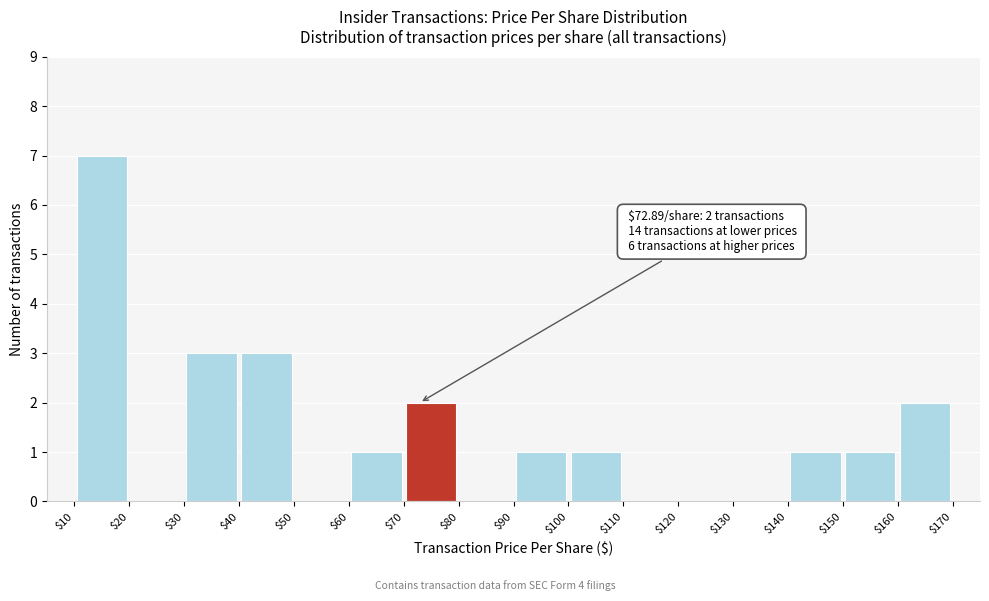

Over which range of the x-axis is the bar tallest?

$10 to $20